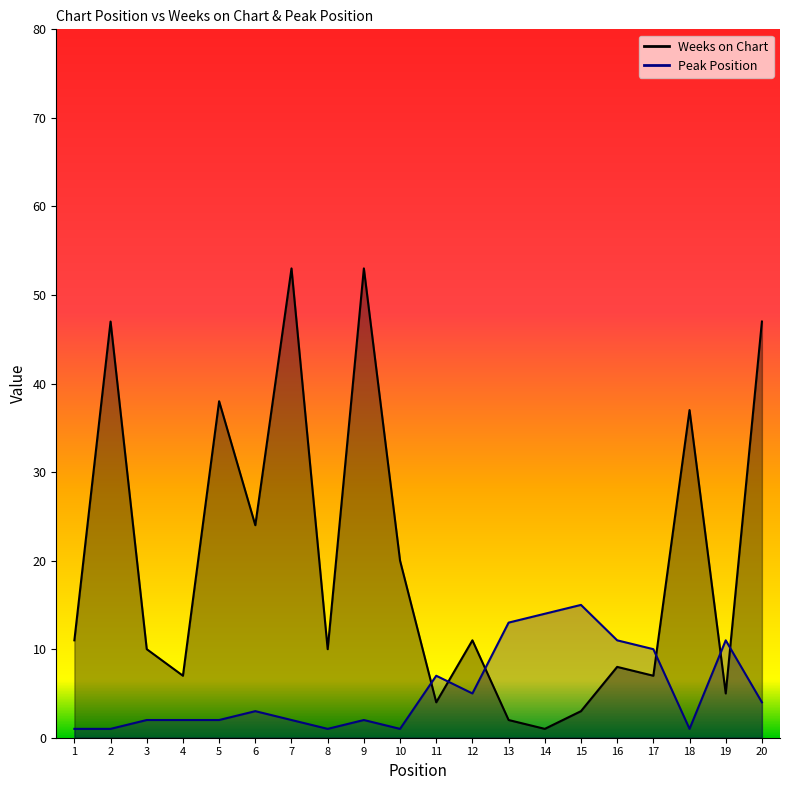

True or false: Weeks on Chart and Peak Position cross at least once.

True